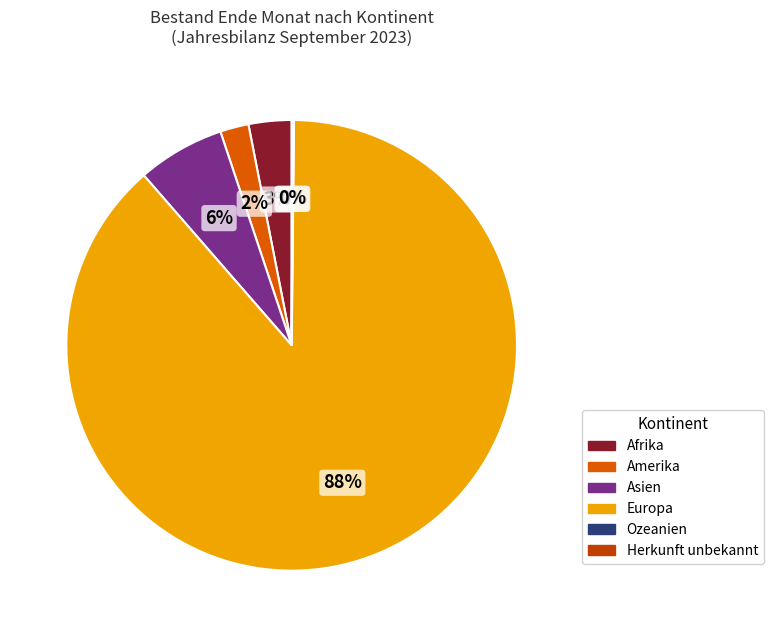

Which slice represents more than half of the pie?

Europa